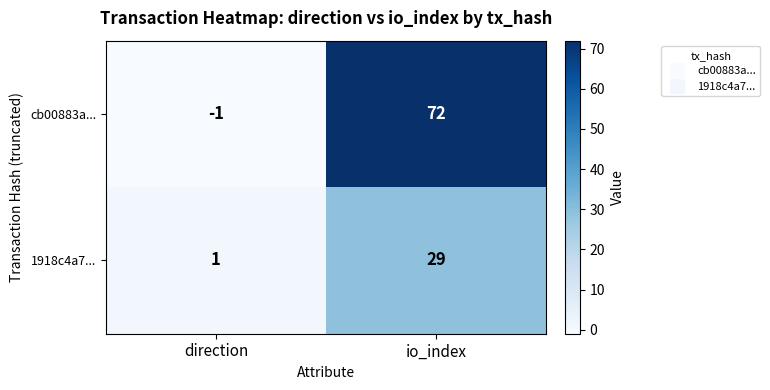

At which label does 1918c4a7... reach its minimum?

direction